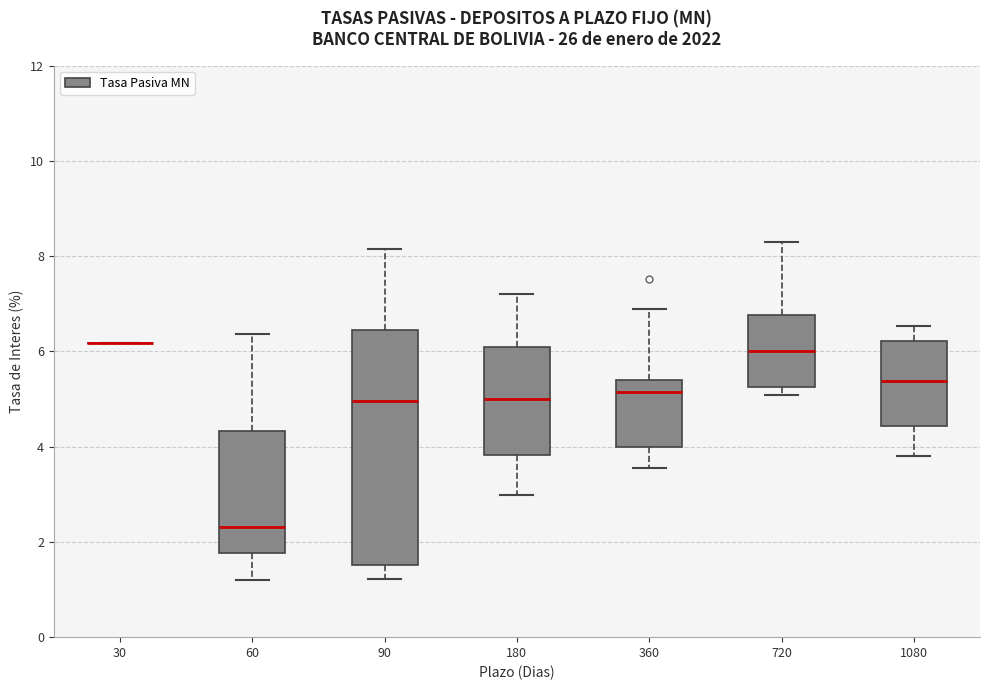

Comparing the boxes themselves (not the whiskers), which one is the tallest?

90